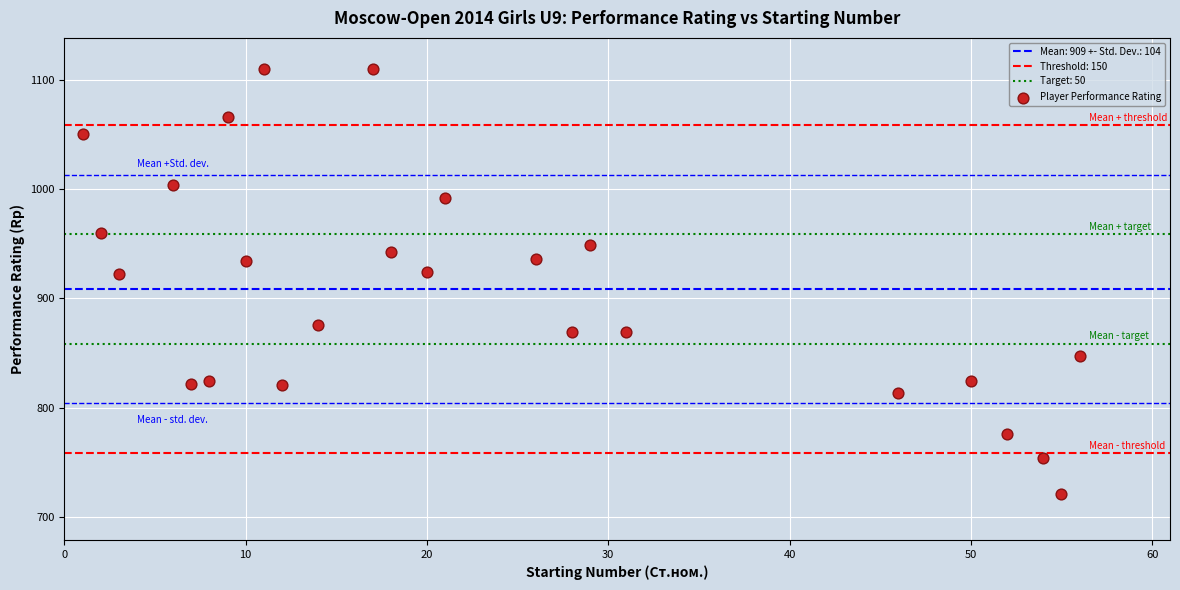

What is the range of X values (max minus min)?

55